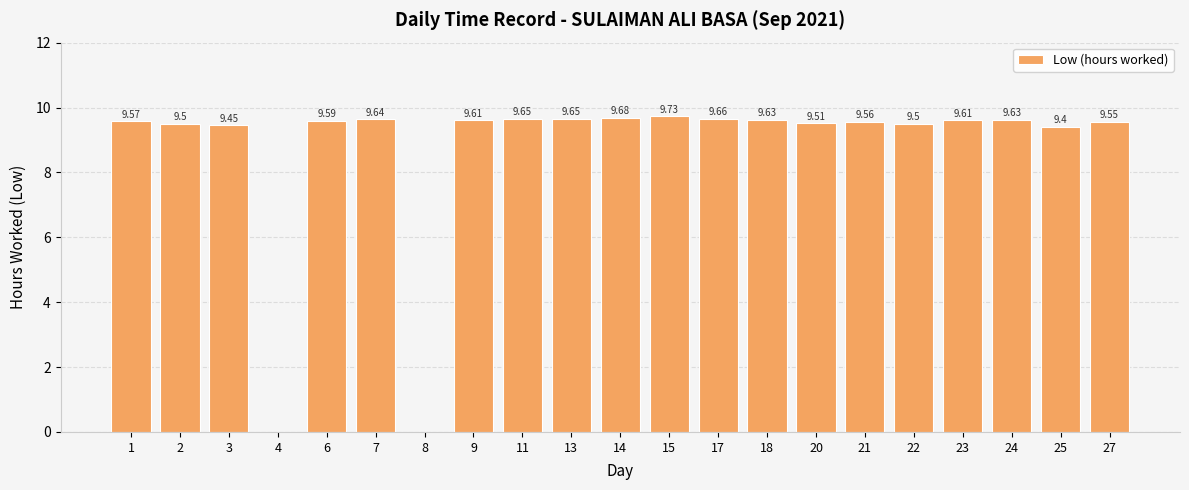

Approximately how many times larger is the value at 11 compared to 27?

1.0